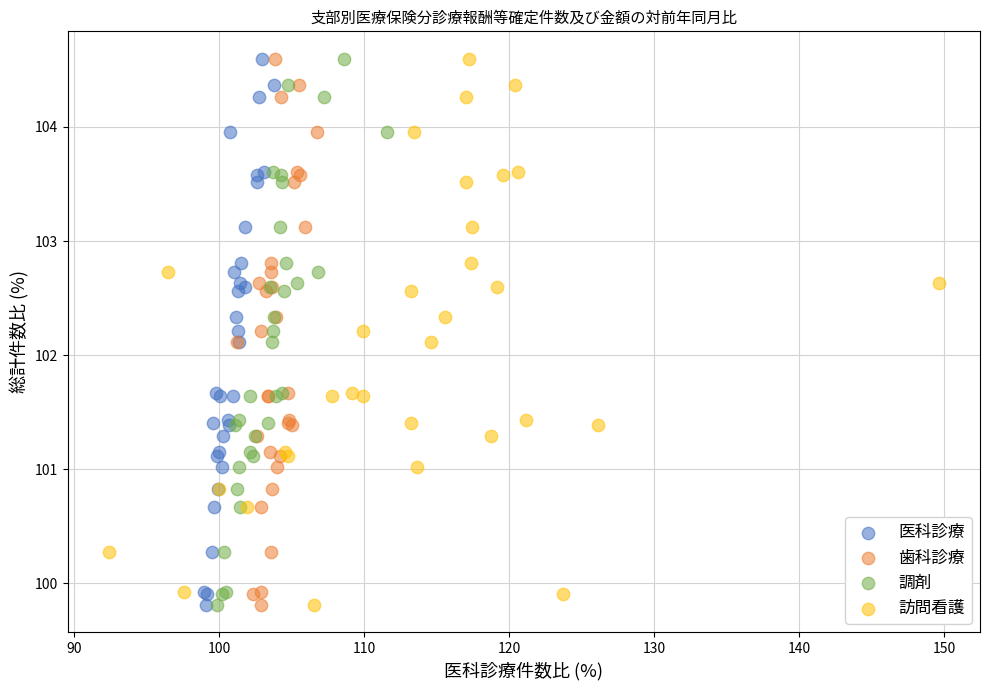

What are all the series names shown in the legend?

医科診療, 歯科診療, 調剤, 訪問看護